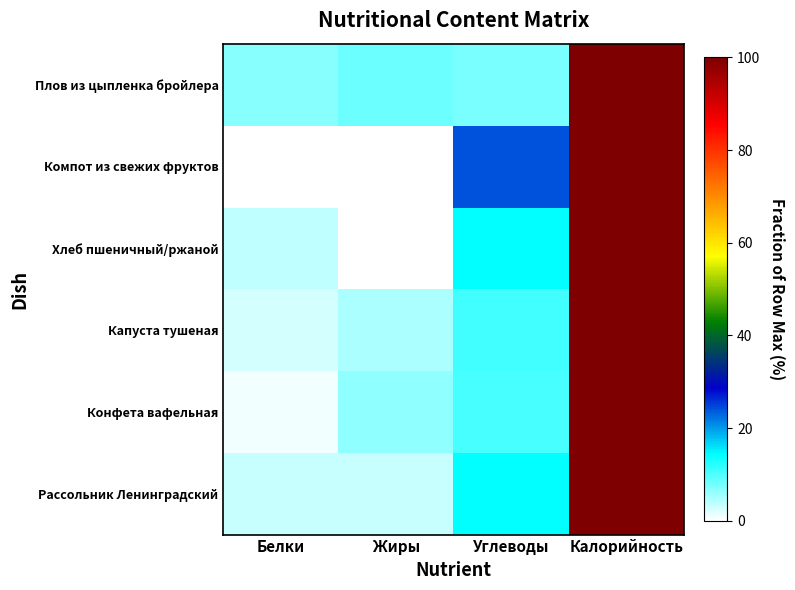

Which series has the widest spread of values?

Компот из свежих фруктов